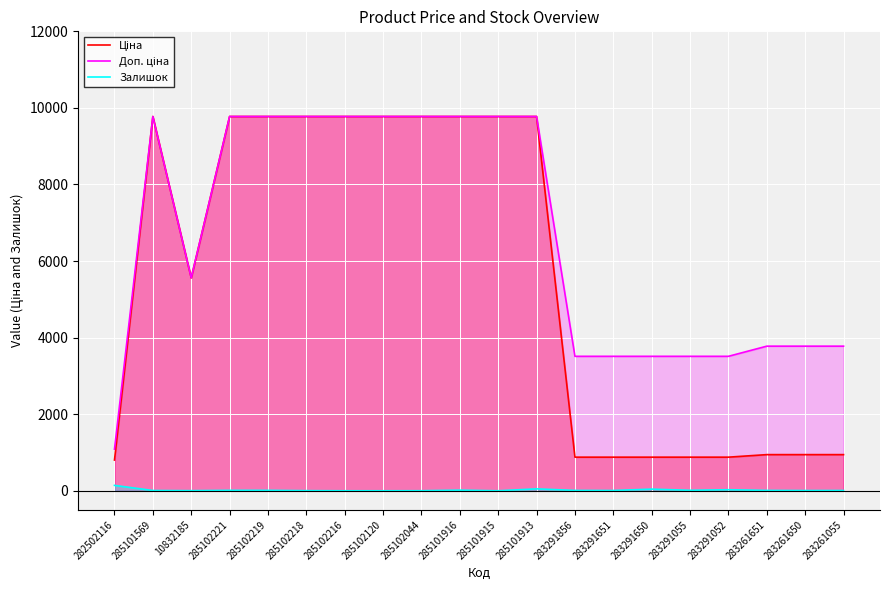

Reading left to right, extract all data points from this chart.

Ціна: 282502116=802.1	285101569=9775.5	10832185=5560.3	285102221=9775.5	285102219=9775.5	285102218=9775.5	285102216=9775.5	285102120=9775.5	285102044=9775.5	285101916=9775.5	285101915=9775.5	285101913=9775.5	283291856=878.0	283291651=878.0	283291650=878.0	283291055=878.0	283291052=878.0	283261651=944.2	283261650=944.2	283261055=944.2
Доп. ціна: 282502116=1087.0	285101569=9775.5	10832185=5560.3	285102221=9775.5	285102219=9775.5	285102218=9775.5	285102216=9775.5	285102120=9775.5	285102044=9775.5	285101916=9775.5	285101915=9775.5	285101913=9775.5	283291856=3511.9	283291651=3511.9	283291650=3511.9	283291055=3511.9	283291052=3511.9	283261651=3777.0	283261650=3777.0	283261055=3777.0
Залишок: 282502116=141.0	285101569=7.0	10832185=3.0	285102221=11.0	285102219=11.0	285102218=3.0	285102216=0.0	285102120=0.0	285102044=1.0	285101916=16.0	285101915=0.0	285101913=50.0	283291856=9.0	283291651=7.0	283291650=43.0	283291055=12.0	283291052=27.0	283261651=9.0	283261650=6.0	283261055=7.0